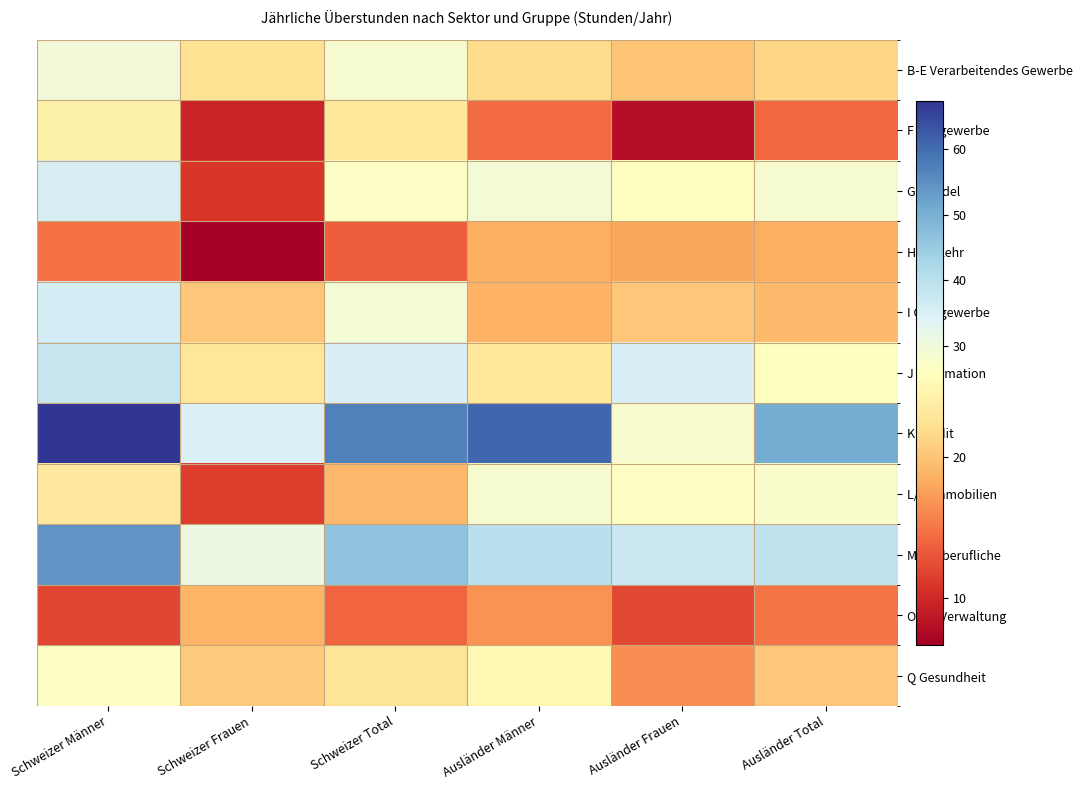

Rank the series by their maximum value, from highest to lowest.

K Kredit, M Freiberufliche, J Information, I Gastgewerbe, G Handel, B-E Verarbeitendes Gewerbe, L/N Immobilien, Q Gesundheit, F Baugewerbe, O Öff.Verwaltung, H Verkehr